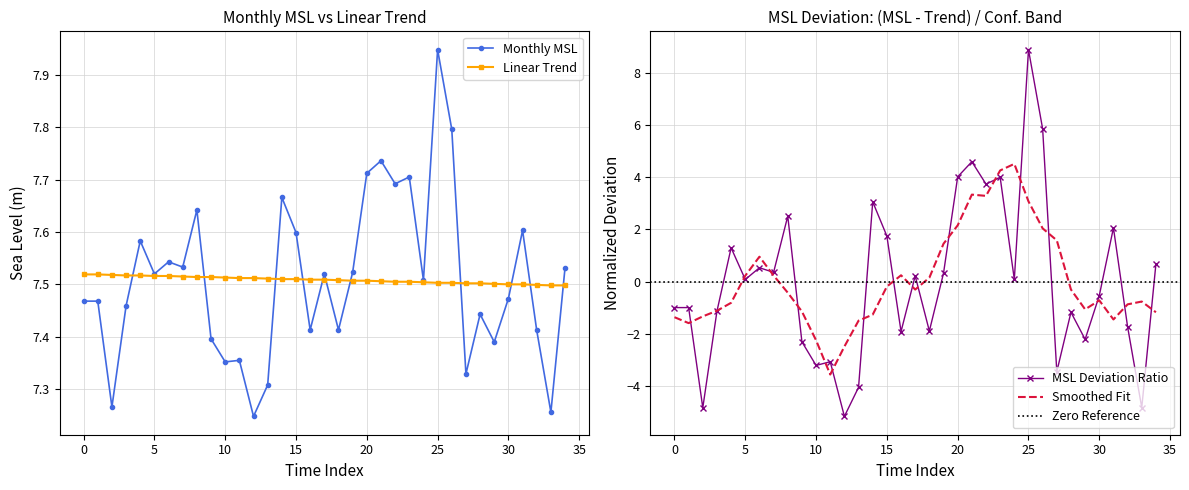

Count the Linear_Trend values in the range 7 to 8.

35